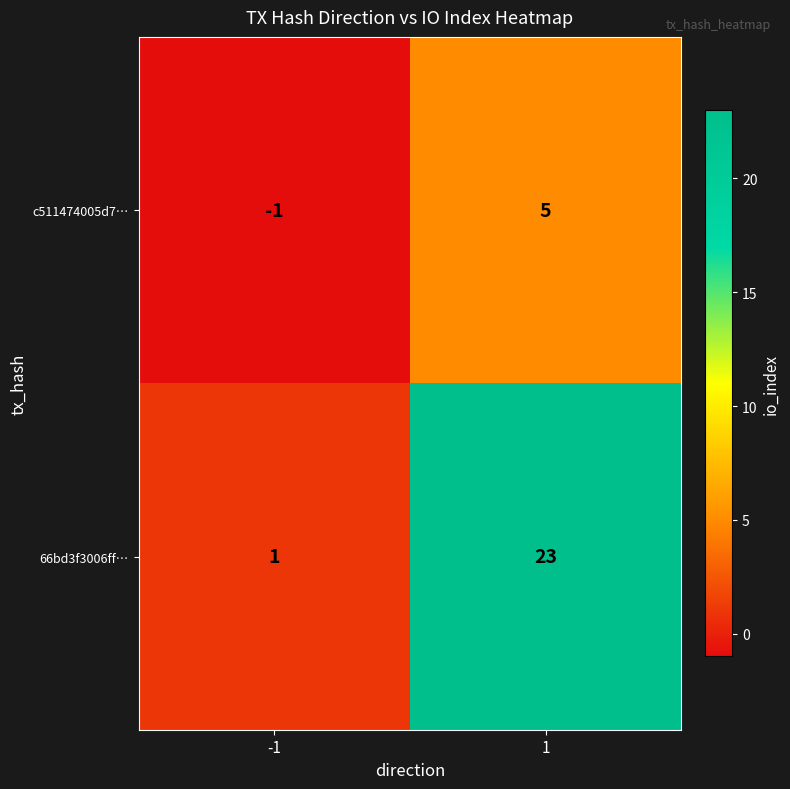

At which category does the chart reach its peak across all series?

1